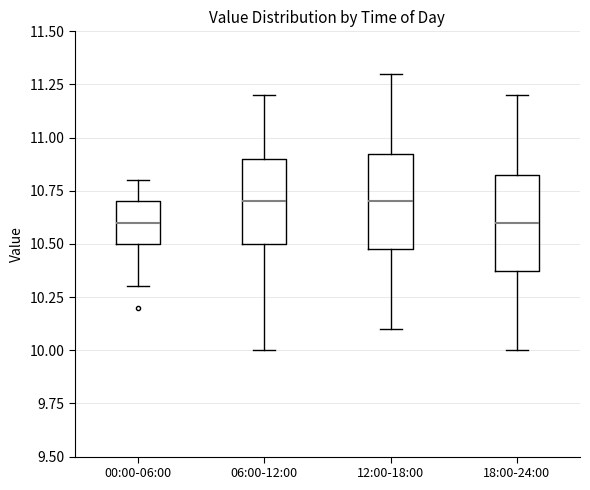

Where does the median line of the box for 06:00-12:00 sit on the y-axis? The values are not printed on the chart, so give them approximately, as read against the axis.

10.70